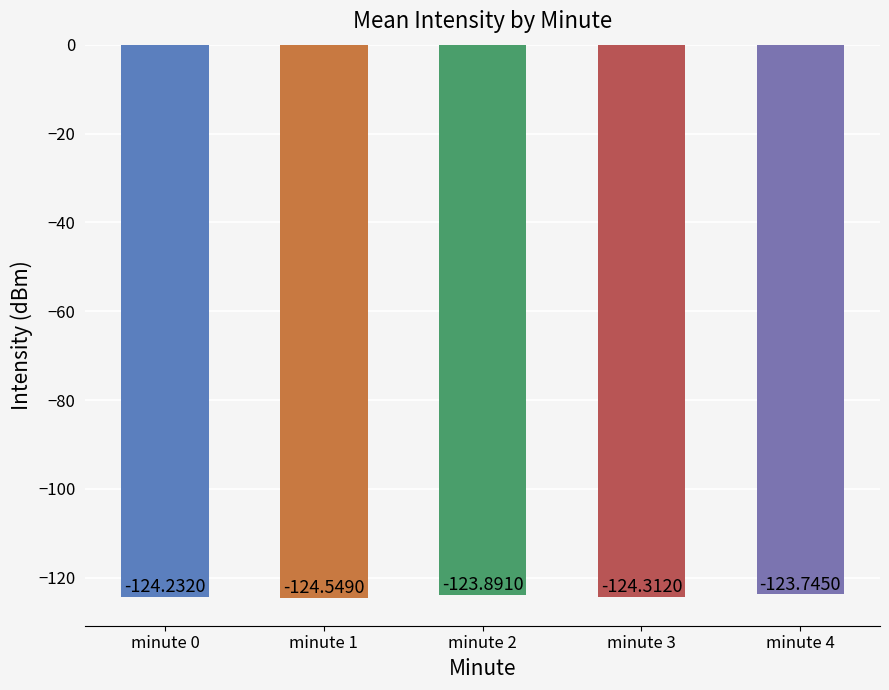

What is the maximum value shown in the chart?

-123.7